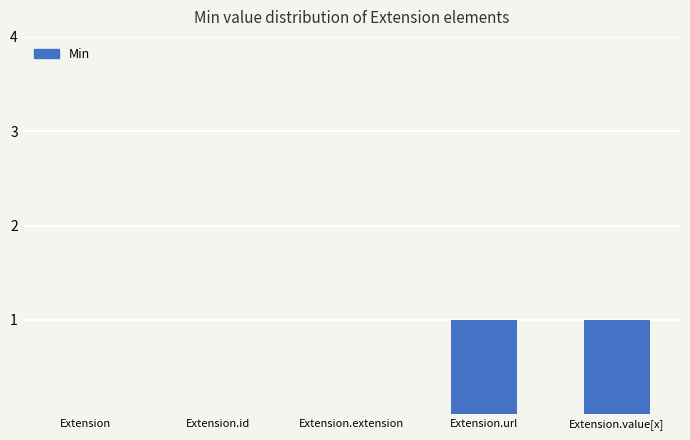

True or false: the data shows 1 at Extension.extension.

False